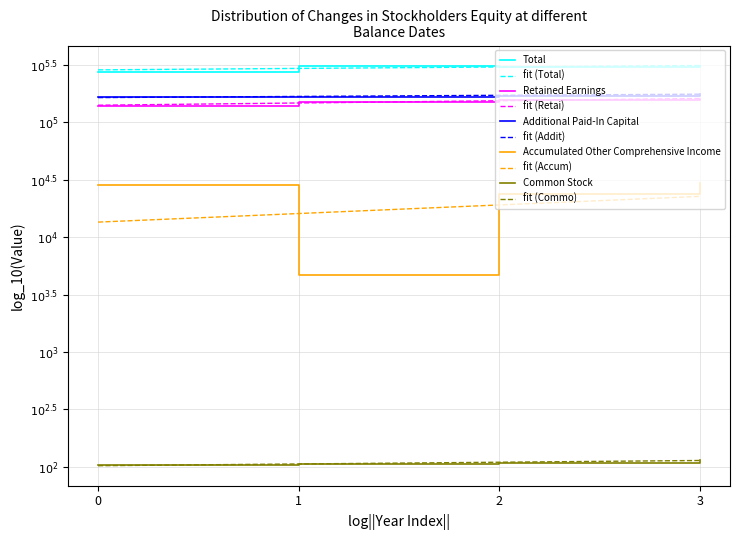

Is this an area chart (filled region under the line)?

No